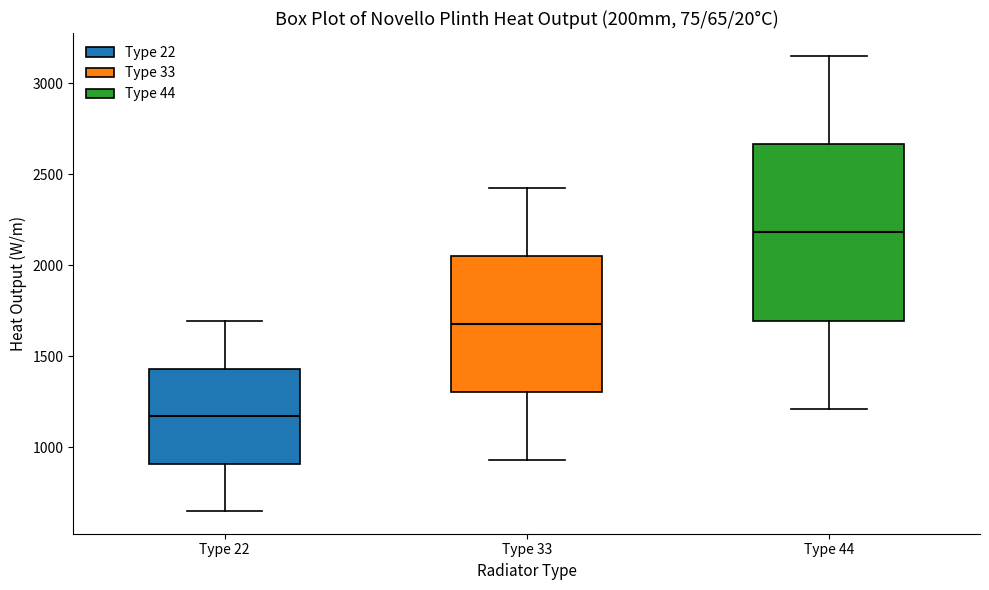

Which box's median line is the highest?

Type 44